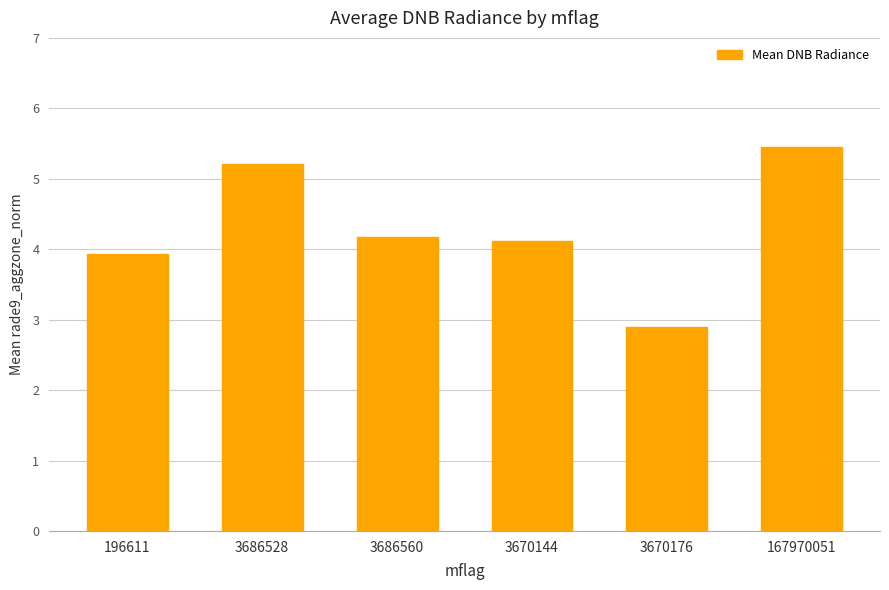

How many categories are shown in the chart?

6